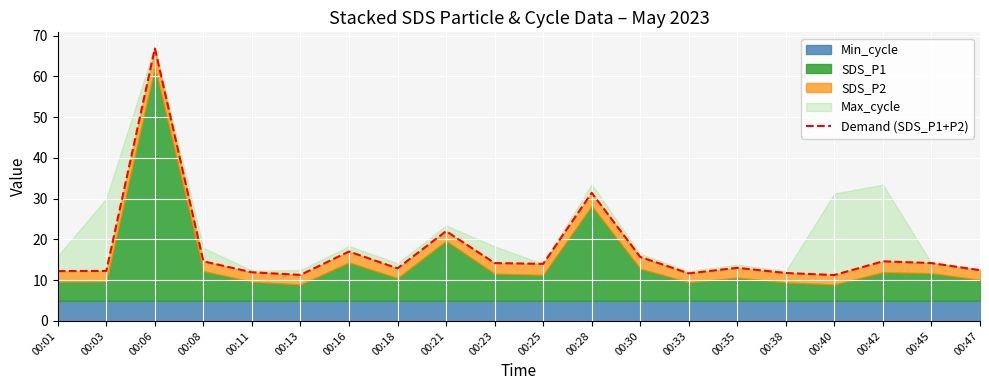

List the labels in order of value, largest first.

00:06, 00:28, 00:21, 00:16, 00:30, 00:08, 00:42, 00:23, 00:45, 00:25, 00:35, 00:18, 00:47, 00:03, 00:01, 00:11, 00:38, 00:33, 00:13, 00:40